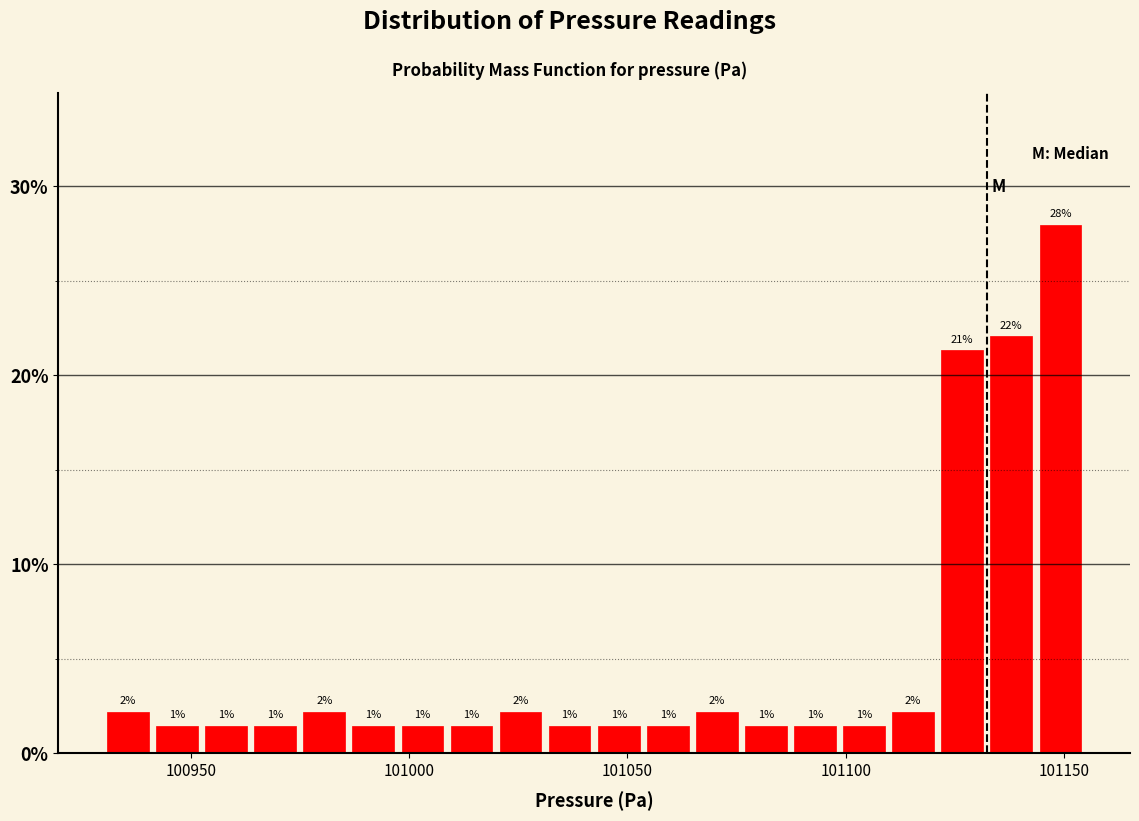

Around what value on the x-axis is the tallest bar? Give the approximate position of its centre, as read against the axis.

101150